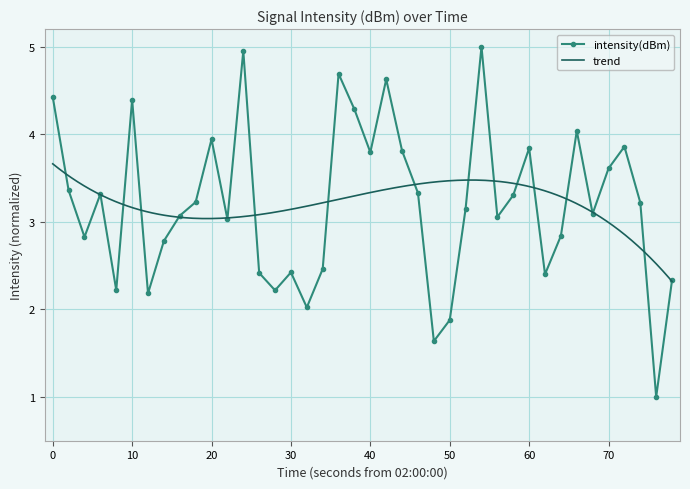

True or false: intensity(dBm) has more than 2 points higher than both neighbors.

True